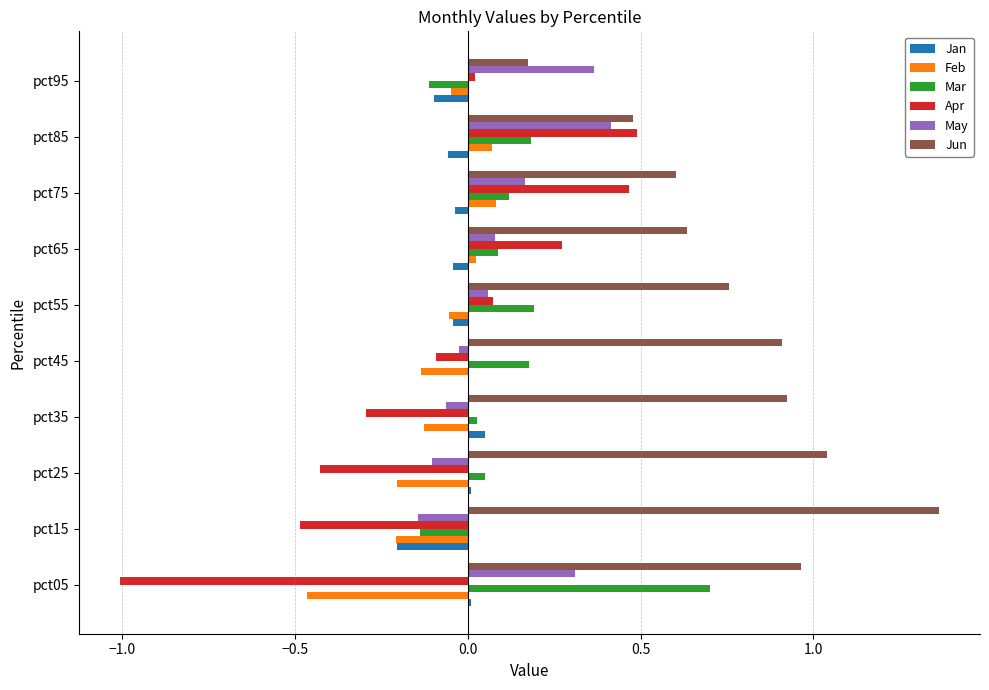

Is the value of Jun at pct75 greater than the value of May at pct45?

Yes